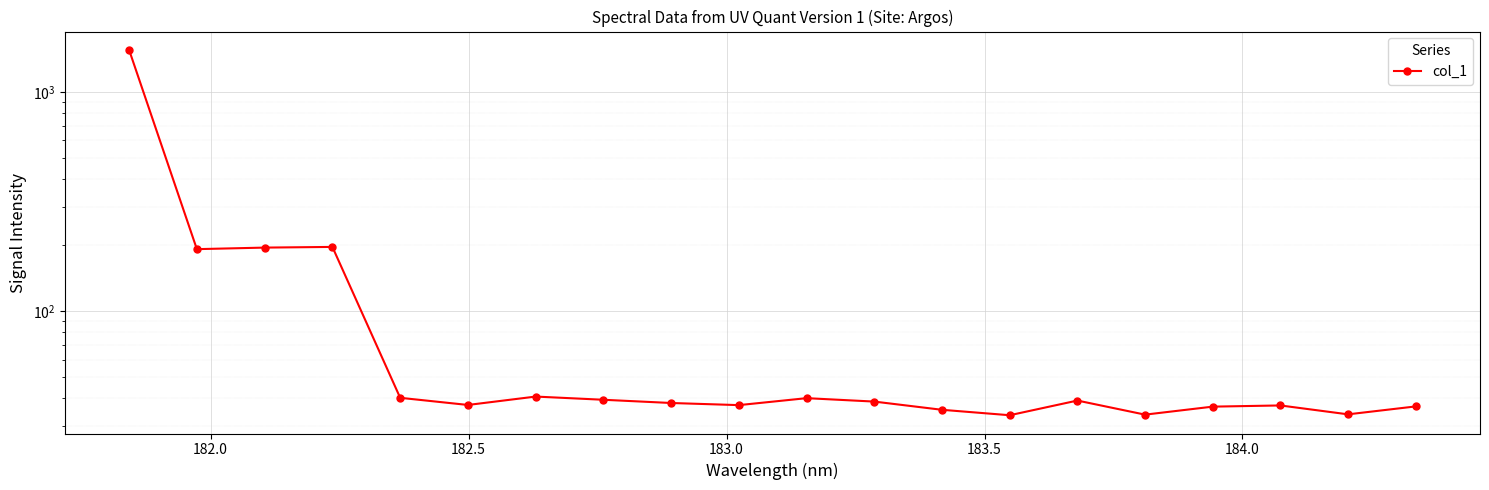

What is the greatest value displayed?

1553.9